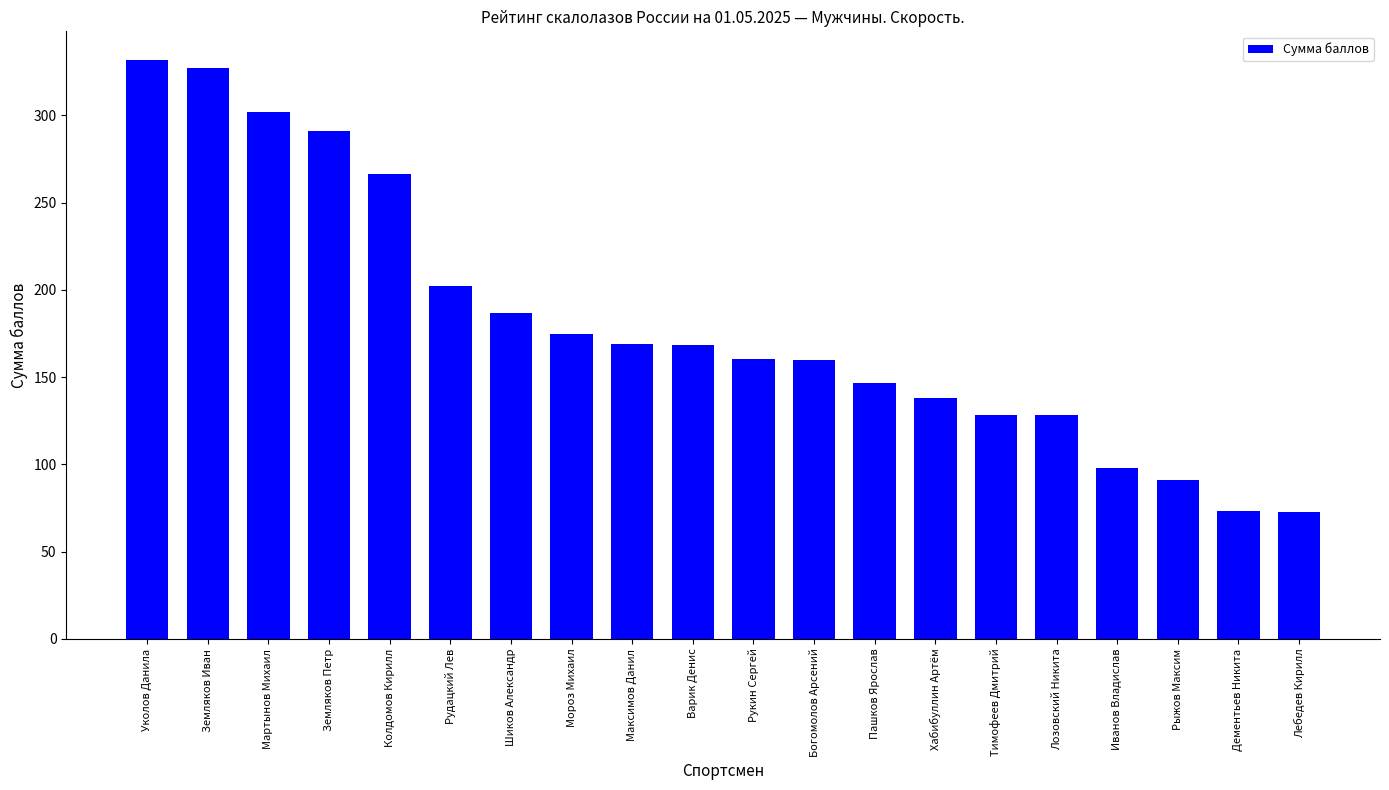

What is the sum of the values at Варик Денис and Земляков Петр?

459.6